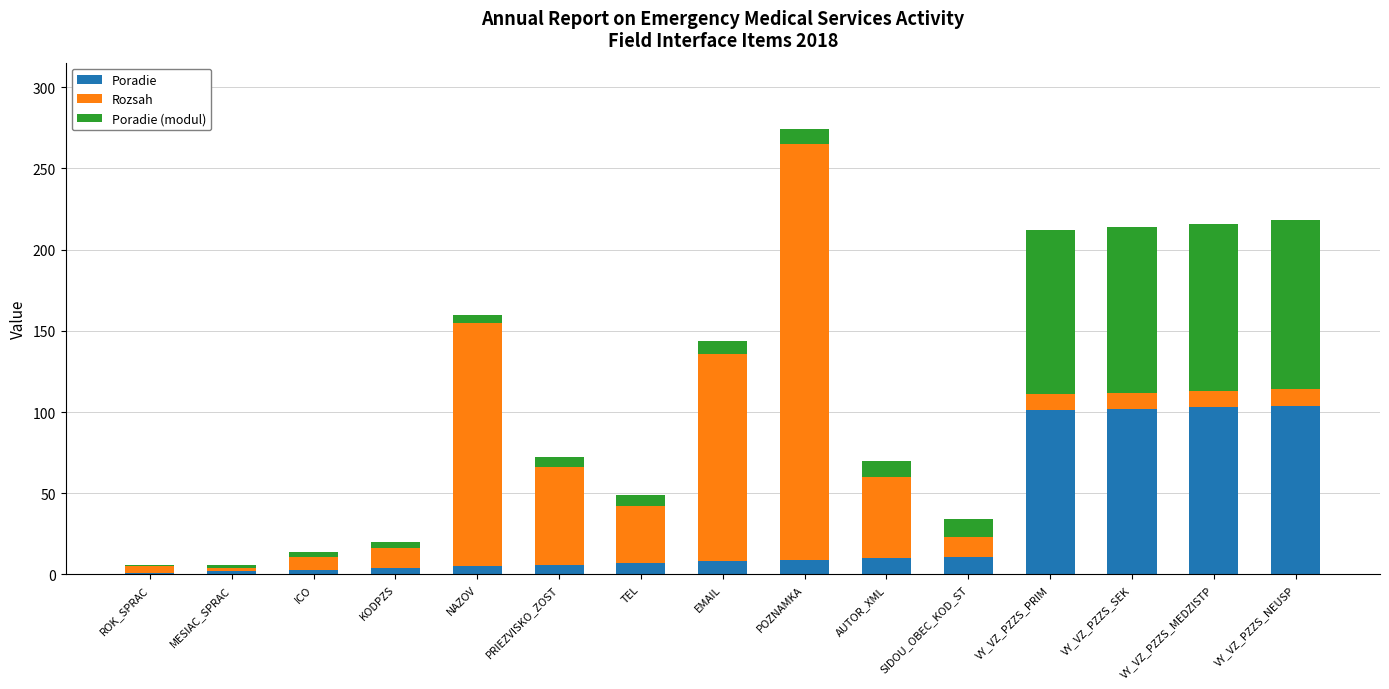

True or false: Poradie has a value of 11 at SIDOU_OBEC_KOD_ST.

True